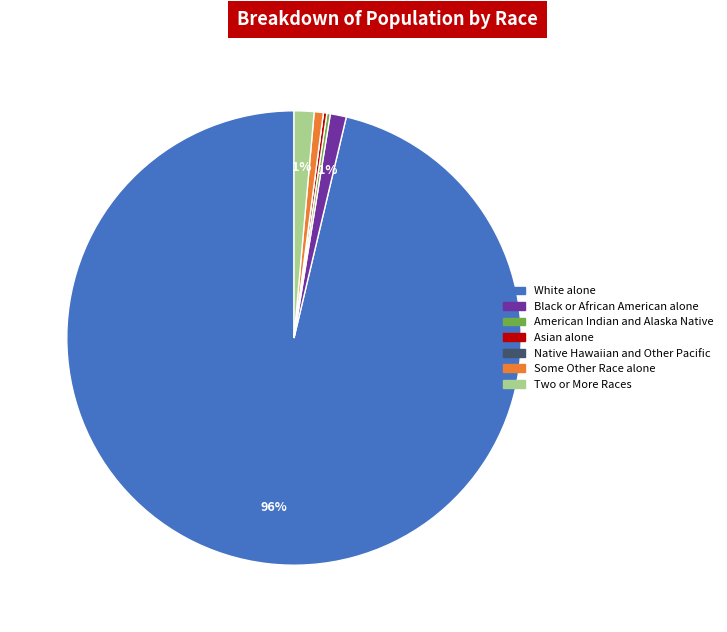

Is the sum of White alone and Two or More Races greater than half?

Yes